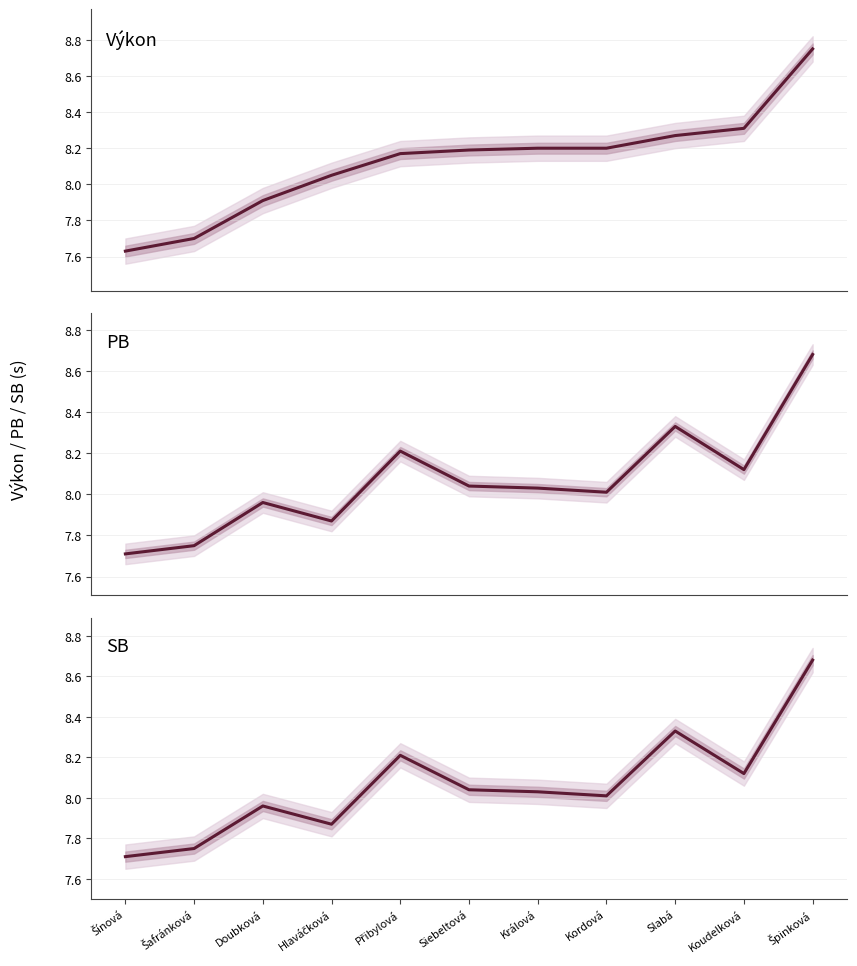

Where is the first local maximum for SB?

Doubková